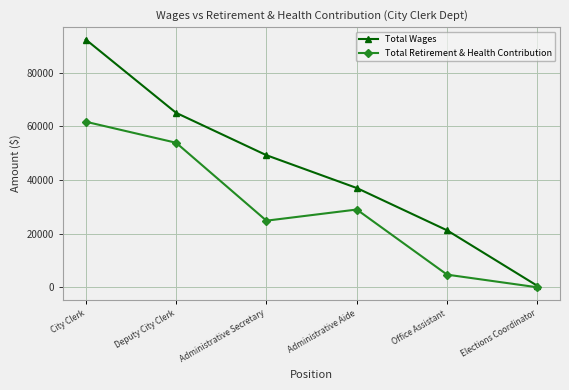

What is the lowest value of the Total Wages series?

562